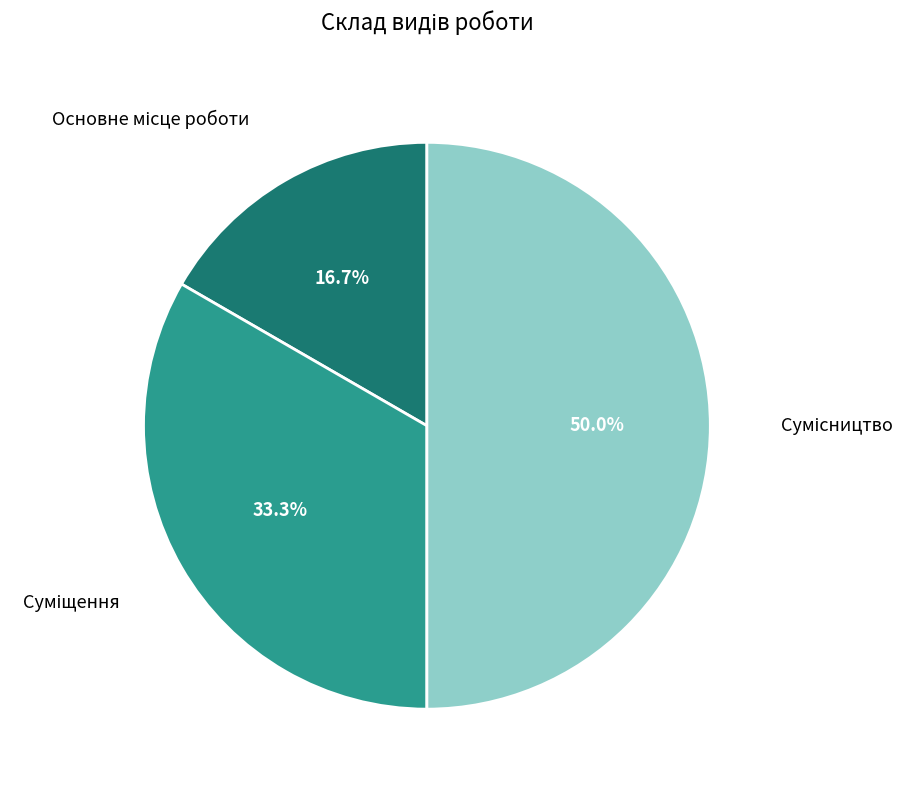

How many slices are in this pie chart?

3